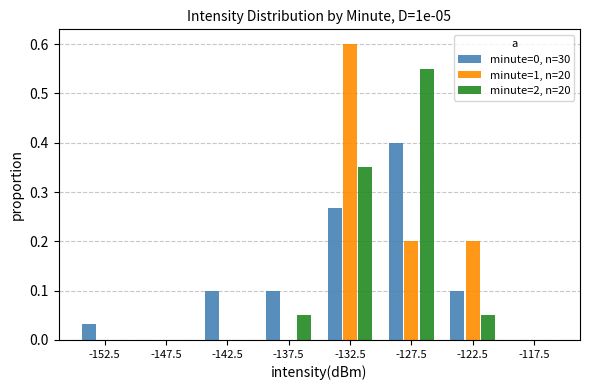

What is the sum of all minute=1, n=20 values?

1.0